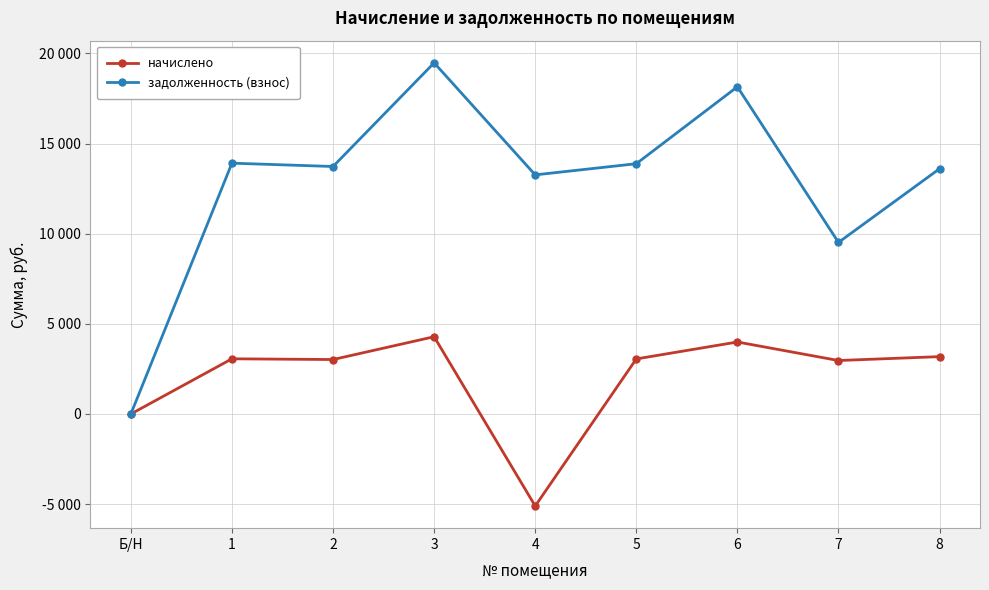

What are all the series names shown in the legend?

начислено, задолженность (взнос)